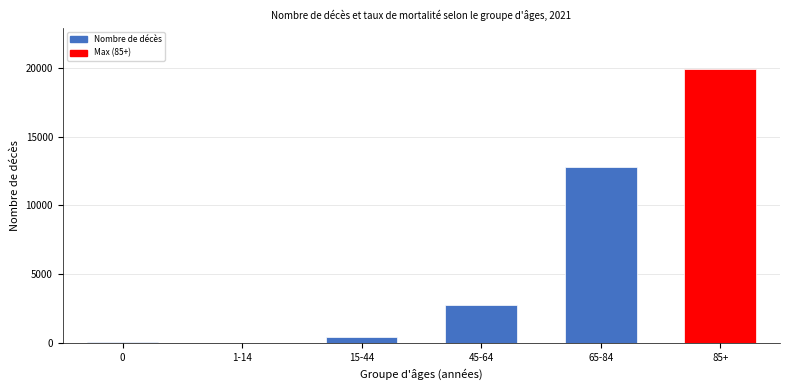

Where is the data nearest to the value 9979?

65-84